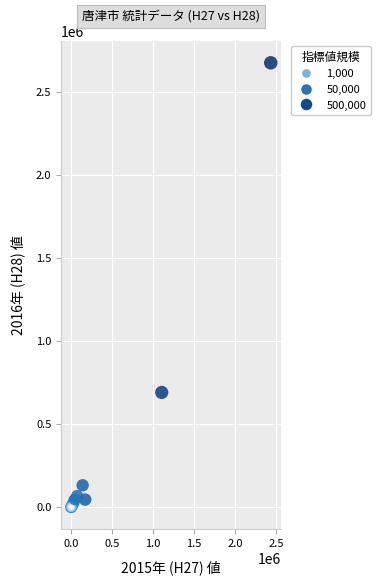

What Y value in the scatter plot is closest to 1336467?

689830.0